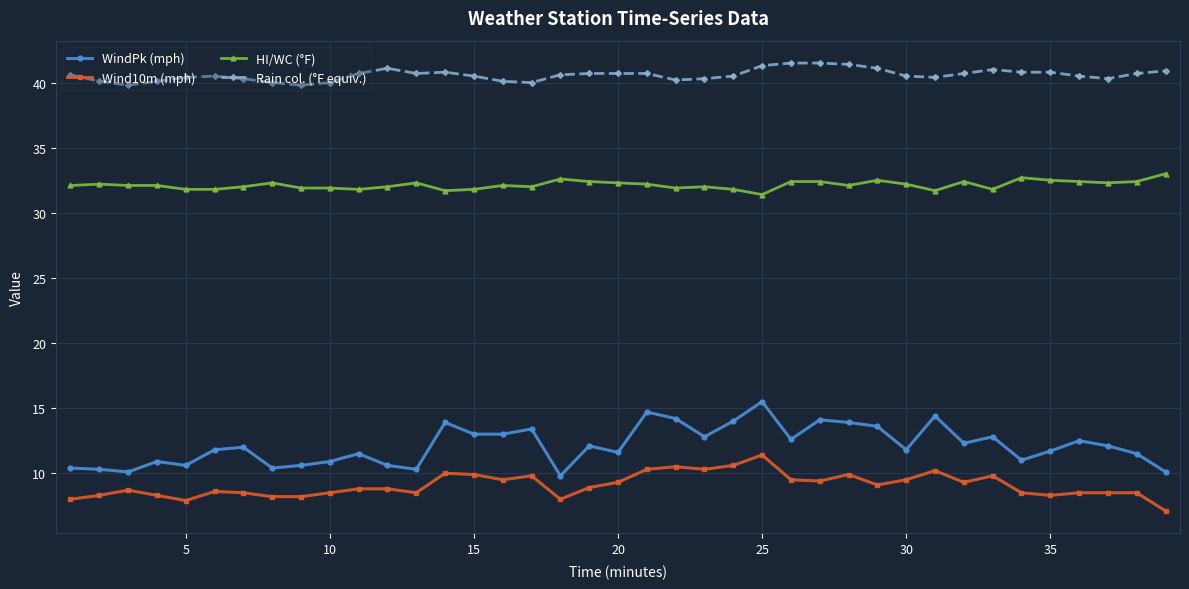

Which series has the largest total across all categories?

Rain col. (°F equiv.)